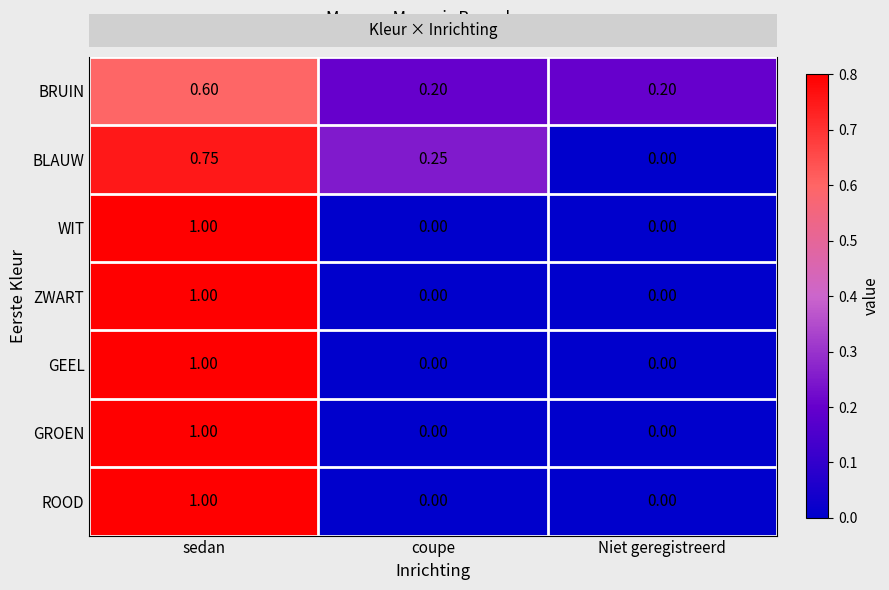

Is it true that GROEN equals 1.4 at sedan?

False